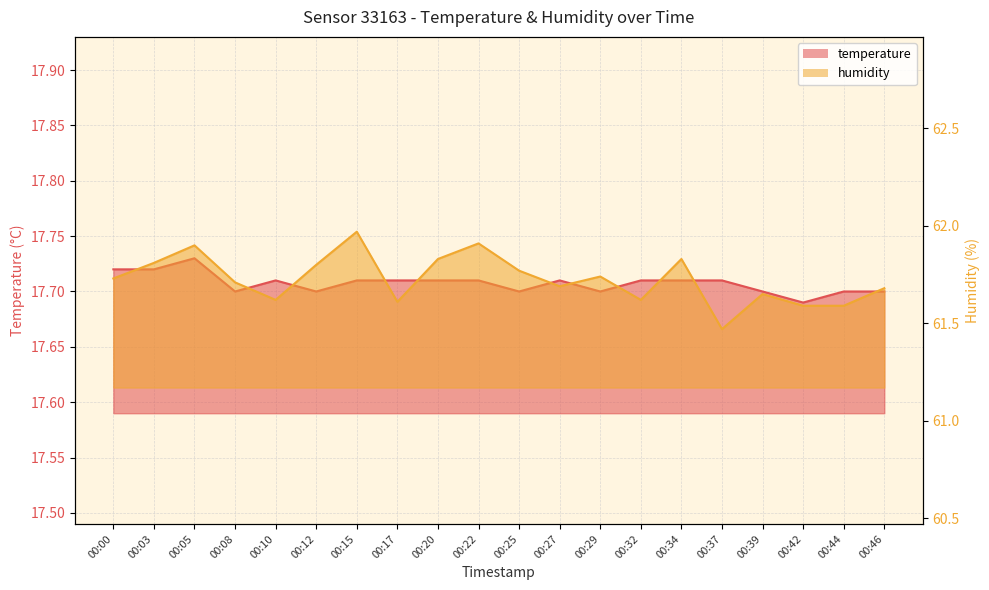

Between 00:08 and 00:00, which is larger?

00:00